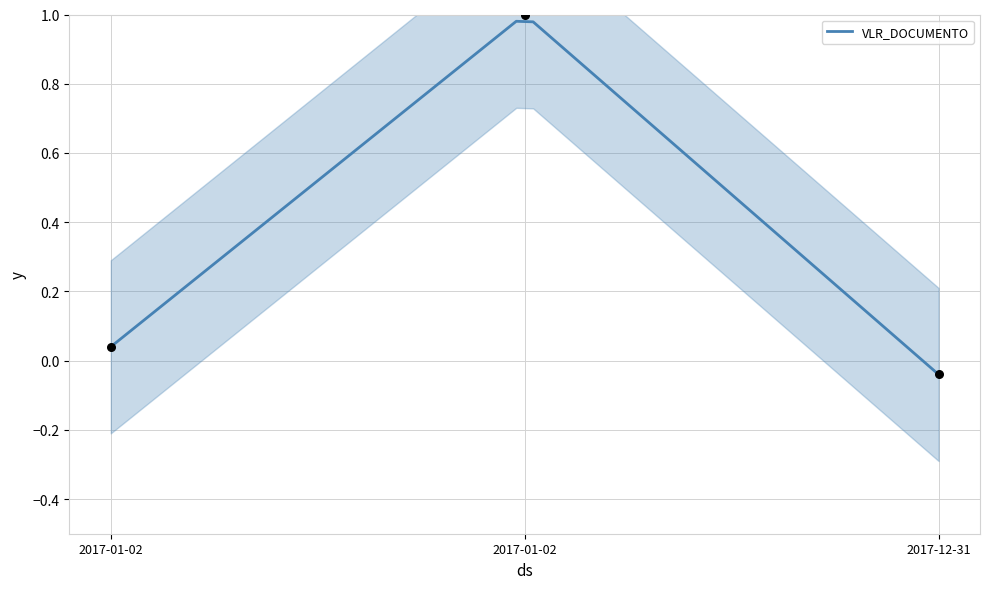

What is the change in value from 2017-01-02 to 2017-12-31?

-0.1